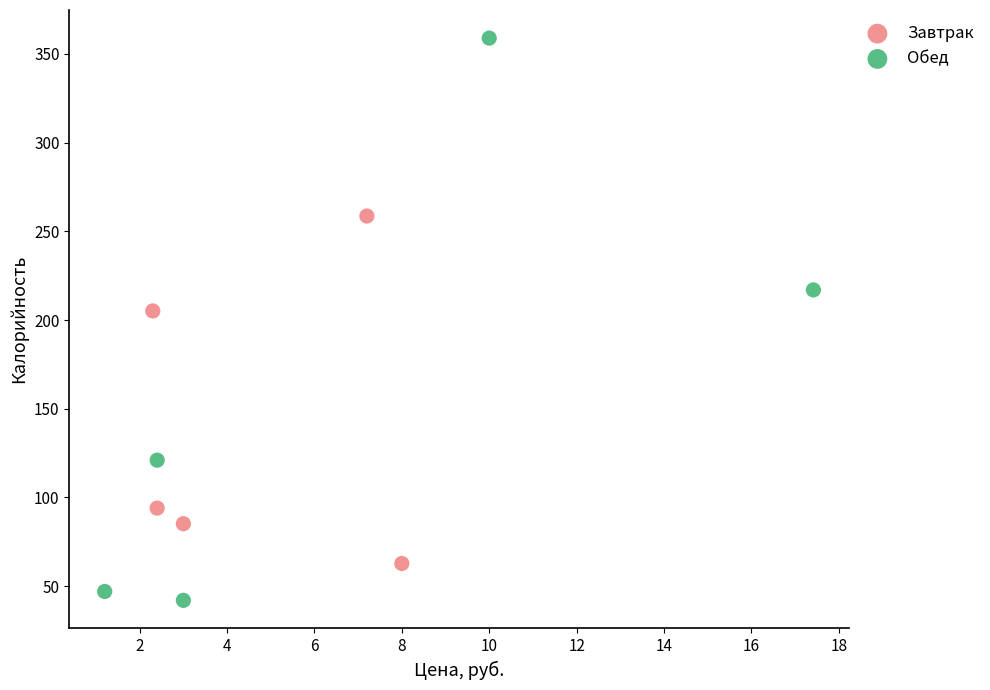

Which series reaches the maximum Y coordinate?

Обед